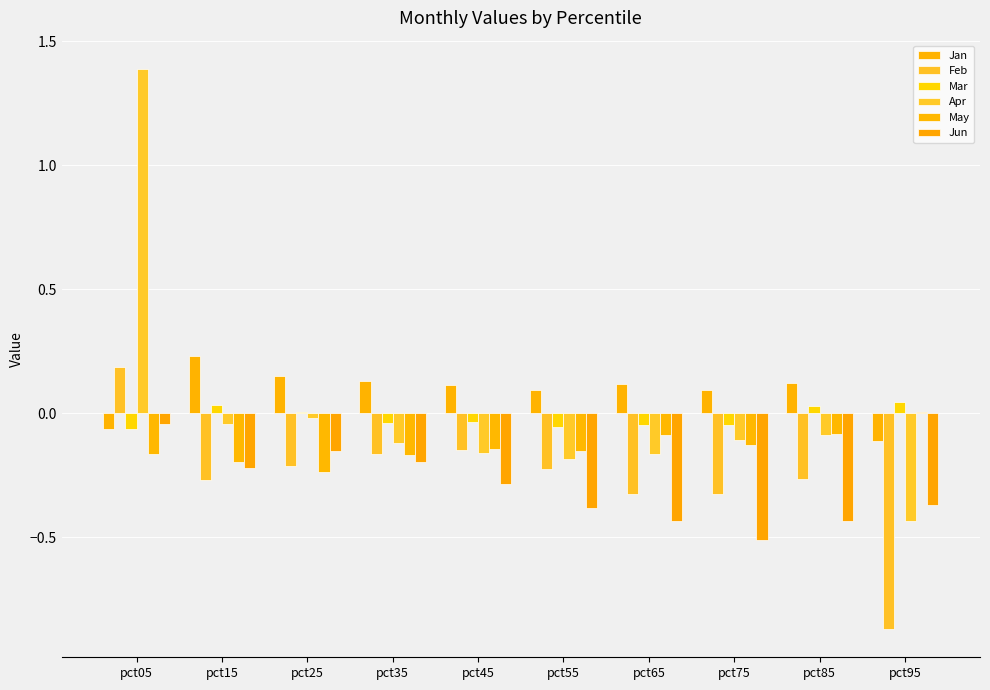

Which series has the largest total across all categories?

Jan